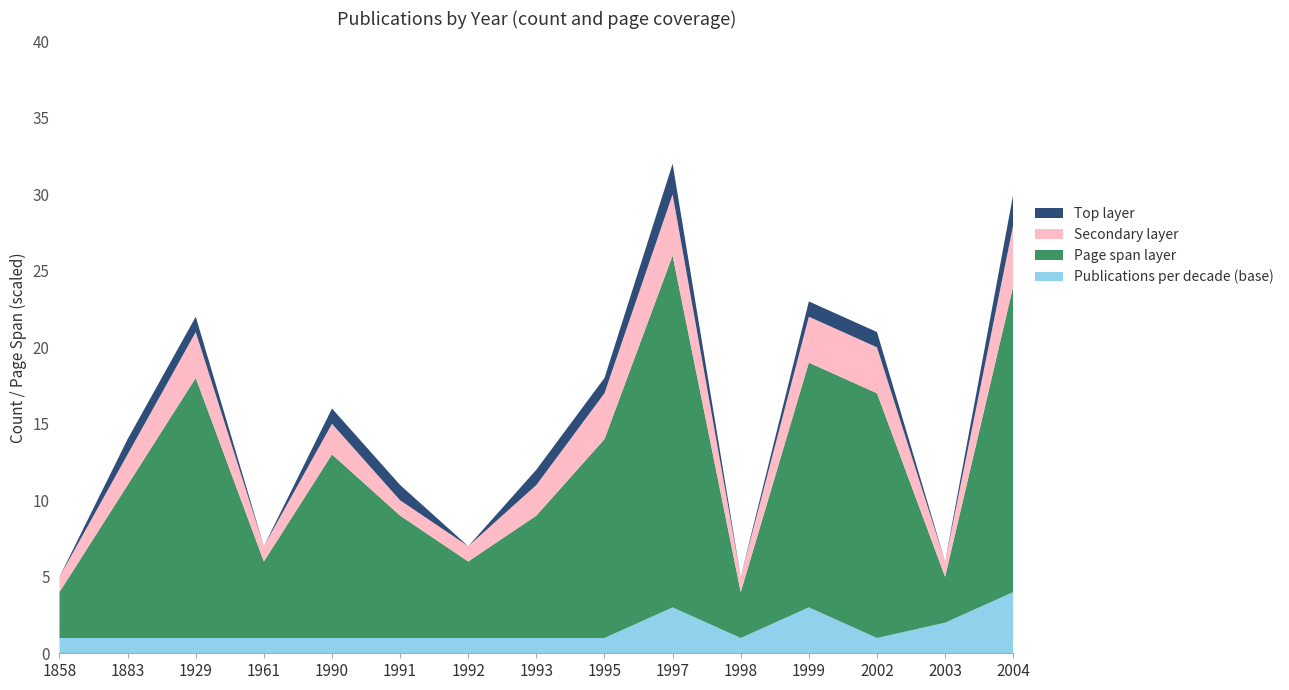

Reading left to right, transcribe all the data shown in this chart.

Publications per decade (base): 1	1	1	1	1	1	1	1	1	3	1	3	1	2	4
Page span layer: 3	10	17	5	12	8	5	8	13	23	3	16	16	3	20
Secondary layer: 1	2	3	1	2	1	1	2	3	4	1	3	3	1	4
Top layer: 0	1	1	0	1	1	0	1	1	2	0	1	1	0	2